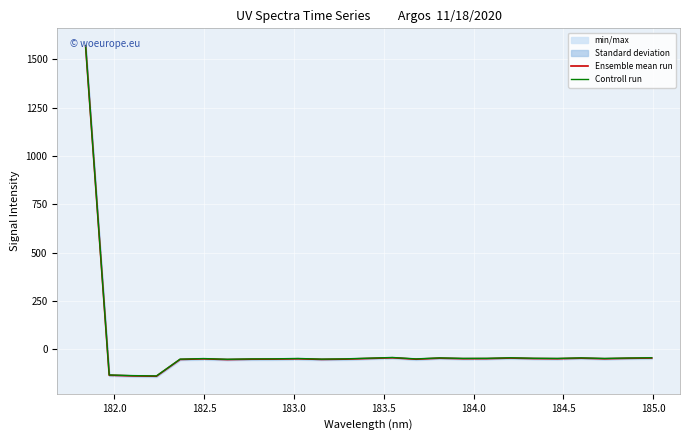

What is the highest value of the Ensemble mean run series?

1569.9